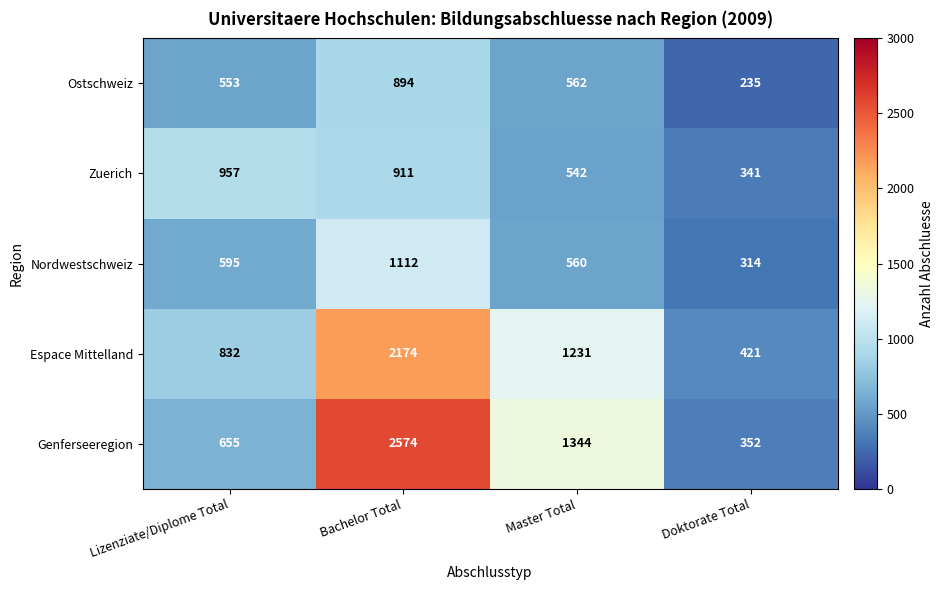

What is the sum of all Ostschweiz values?

2244